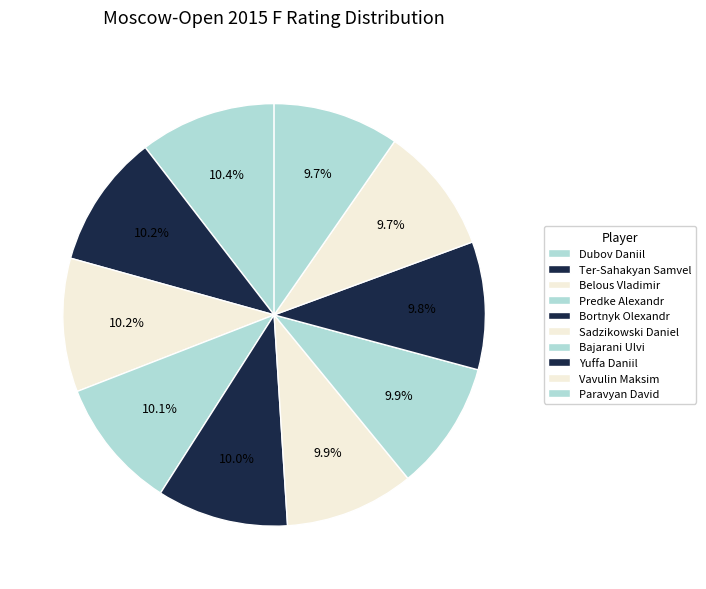

How many slices are in this pie chart?

10